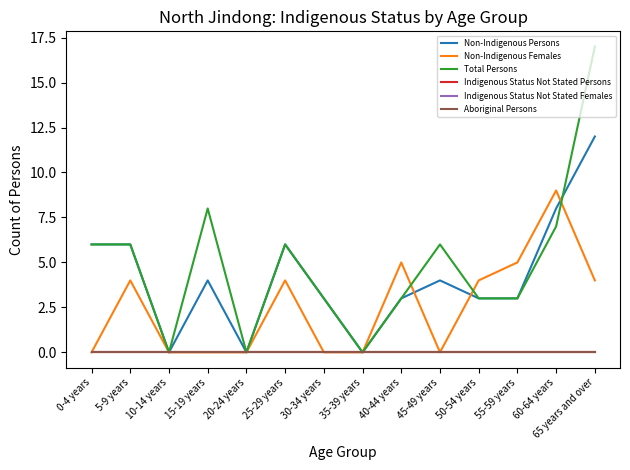

How many Non-Indigenous Females values are between 0 and 4?

11